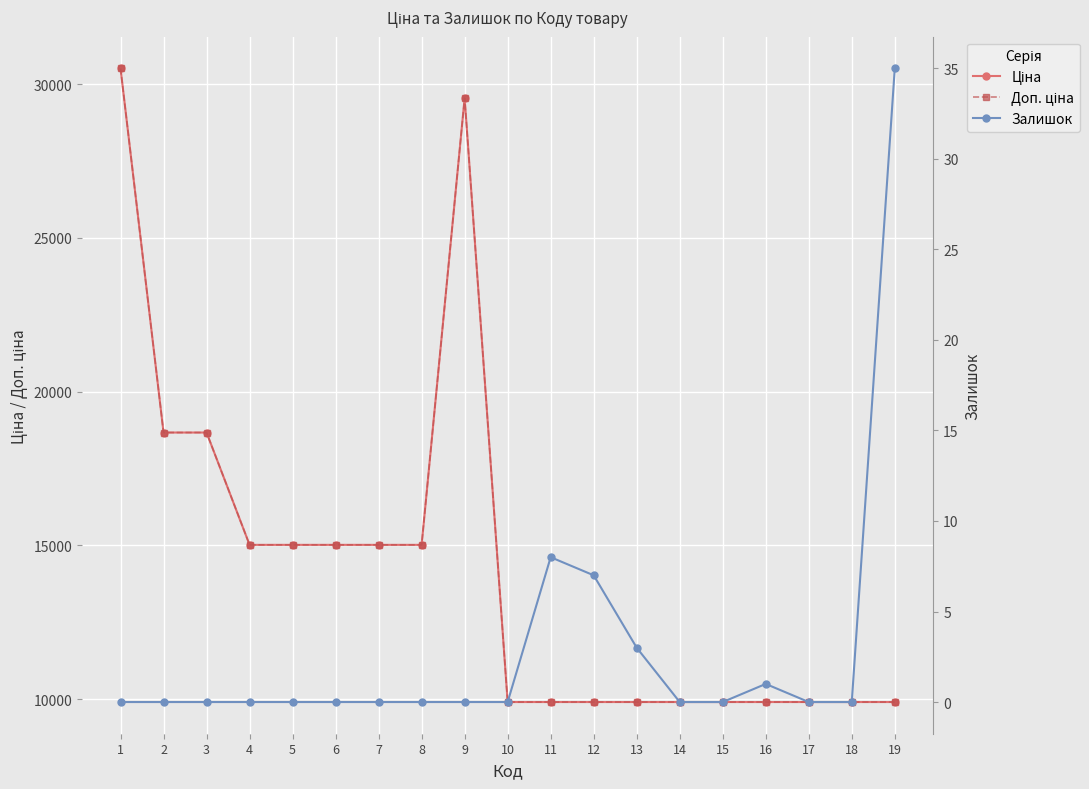

Reading left to right, what are all the values shown in this chart?

Ціна: 1=30512.3	2=18671.5	3=18671.5	4=15019.2	5=15019.2	6=15019.2	7=15019.2	8=15019.2	9=29548.9	10=9908.5	11=9908.5	12=9908.5	13=9908.5	14=9908.5	15=9908.5	16=9908.5	17=9908.5	18=9908.5	19=9908.5
Доп. ціна: 1=30512.3	2=18671.5	3=18671.5	4=15019.2	5=15019.2	6=15019.2	7=15019.2	8=15019.2	9=29548.9	10=9908.5	11=9908.5	12=9908.5	13=9908.5	14=9908.5	15=9908.5	16=9908.5	17=9908.5	18=9908.5	19=9908.5
Залишок: 1=0.0	2=0.0	3=0.0	4=0.0	5=0.0	6=0.0	7=0.0	8=0.0	9=0.0	10=0.0	11=8.0	12=7.0	13=3.0	14=0.0	15=0.0	16=1.0	17=0.0	18=0.0	19=35.0